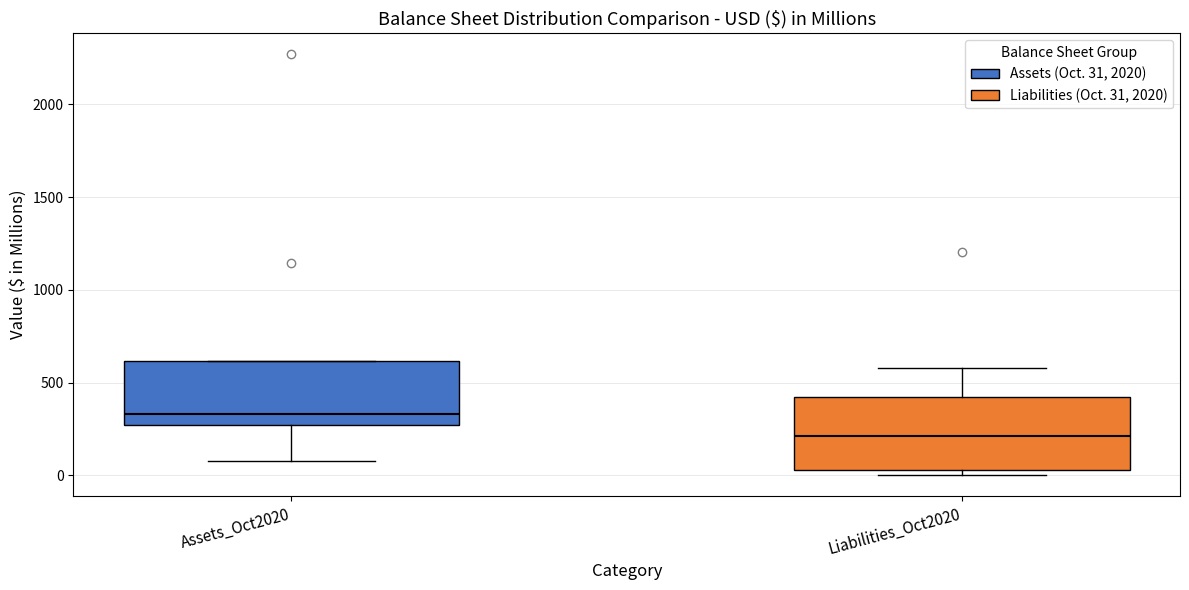

Which box's median line is the highest?

Assets_Oct2020